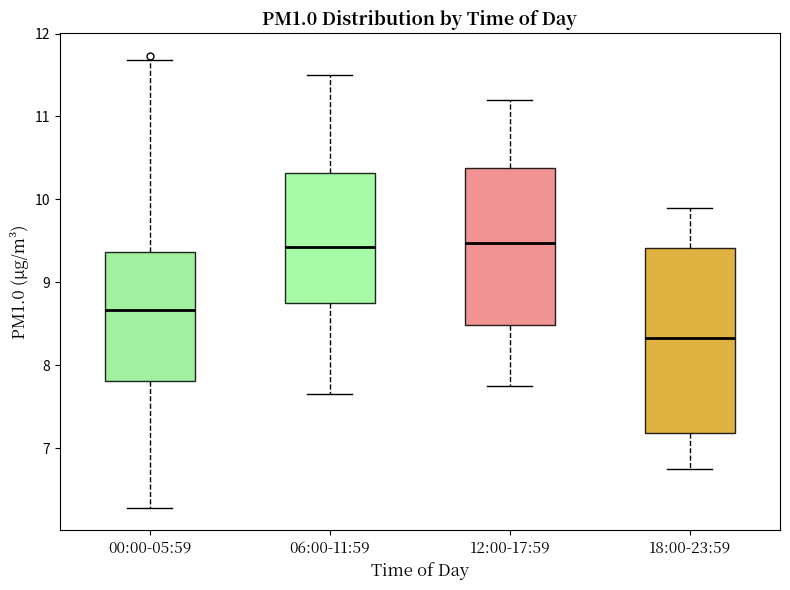

Where does the upper whisker of the box for 12:00-17:59 end on the y-axis? The values are not printed on the chart, so give them approximately, as read against the axis.

11.2